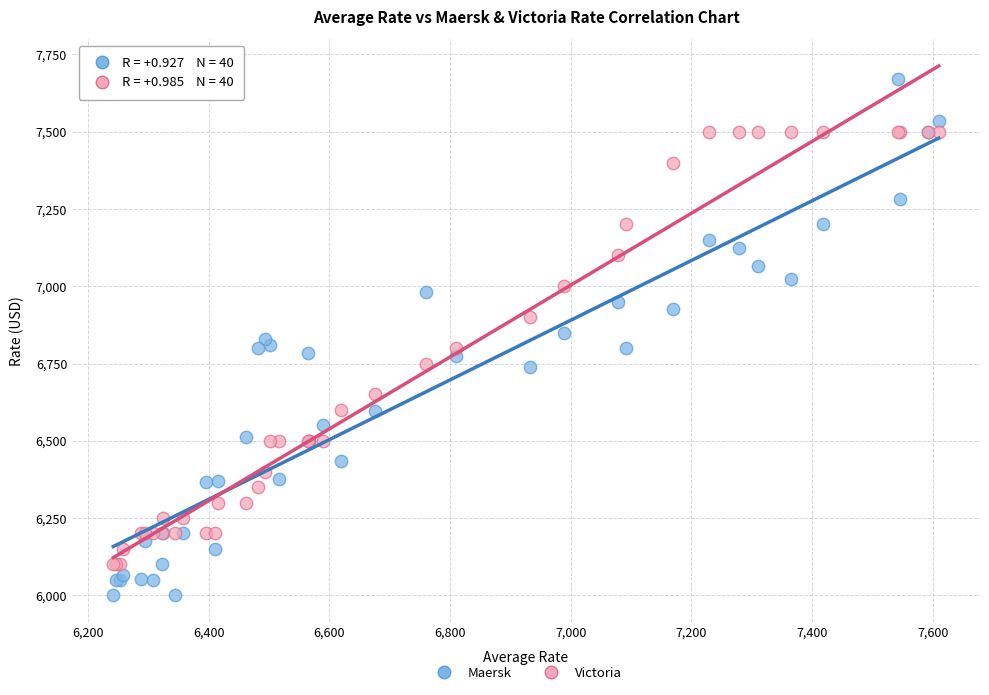

What is the X range (max minus min) for the scatter plot?

1368